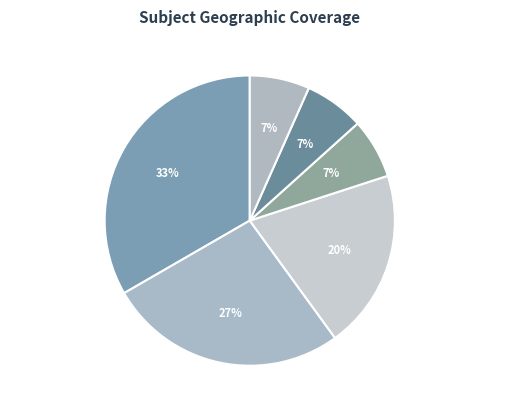

The Fall River (S.D.) slice represents 7% of the pie. True or false?

True